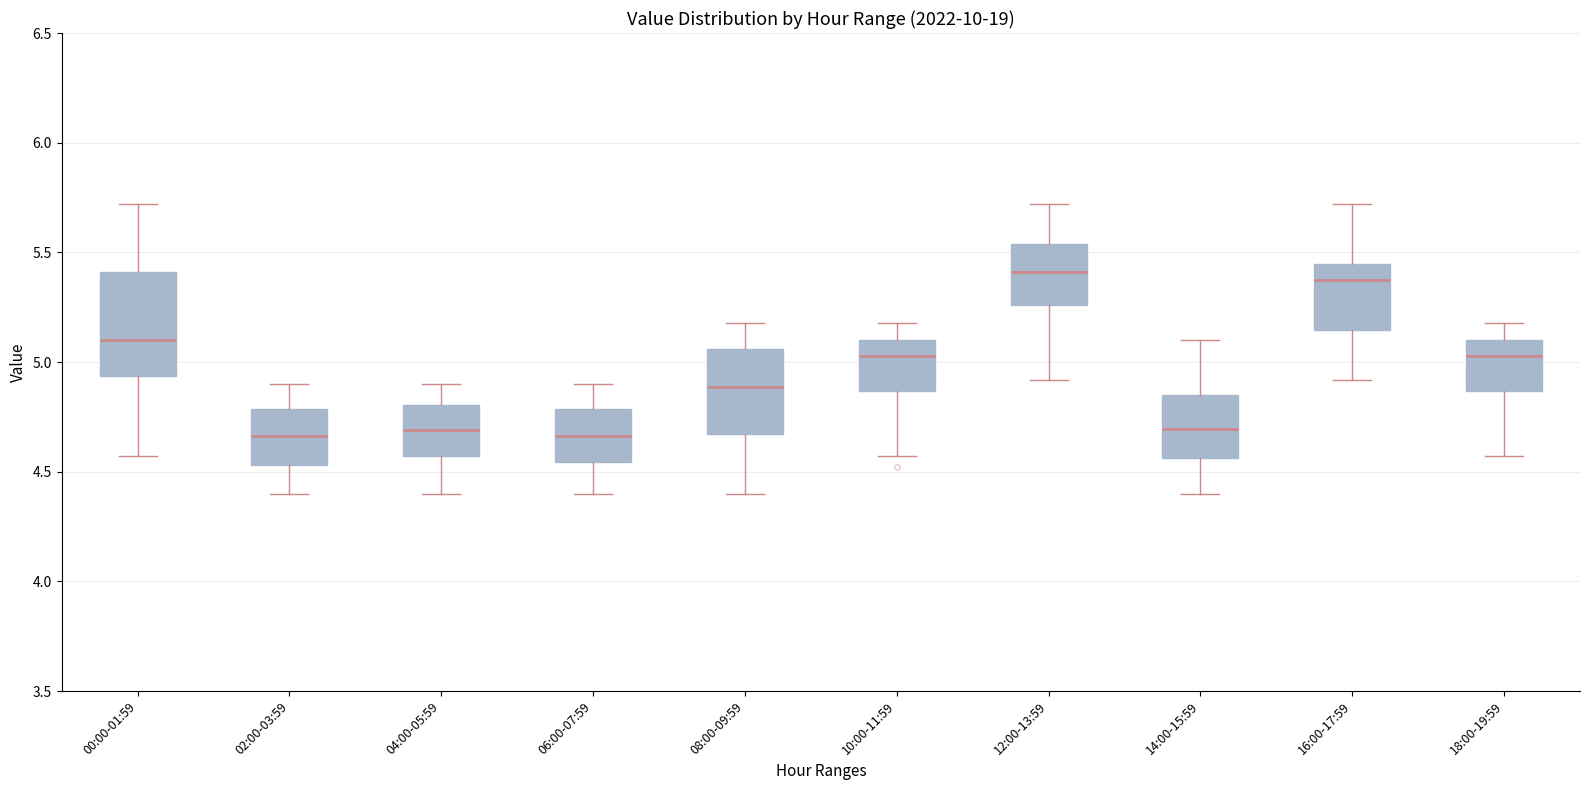

Reading left to right, transcribe this box plot: for each box, give where its median line is, the range the box spans, and where its two whiskers end, as read against the y-axis. The values are not printed on the chart, so give them approximately, as read against the axis.

00:00-01:59: median 5.10, box 4.95 to 5.40, whiskers 4.55 to 5.70
02:00-03:59: median 4.65, box 4.55 to 4.80, whiskers 4.40 to 4.90
04:00-05:59: median 4.70, box 4.55 to 4.80, whiskers 4.40 to 4.90
06:00-07:59: median 4.65, box 4.55 to 4.80, whiskers 4.40 to 4.90
08:00-09:59: median 4.90, box 4.65 to 5.05, whiskers 4.40 to 5.20
10:00-11:59: median 5.05, box 4.85 to 5.10, whiskers 4.55 to 5.20
12:00-13:59: median 5.40, box 5.25 to 5.55, whiskers 4.90 to 5.70
14:00-15:59: median 4.70, box 4.55 to 4.85, whiskers 4.40 to 5.10
16:00-17:59: median 5.40, box 5.15 to 5.45, whiskers 4.90 to 5.70
18:00-19:59: median 5.05, box 4.85 to 5.10, whiskers 4.55 to 5.20